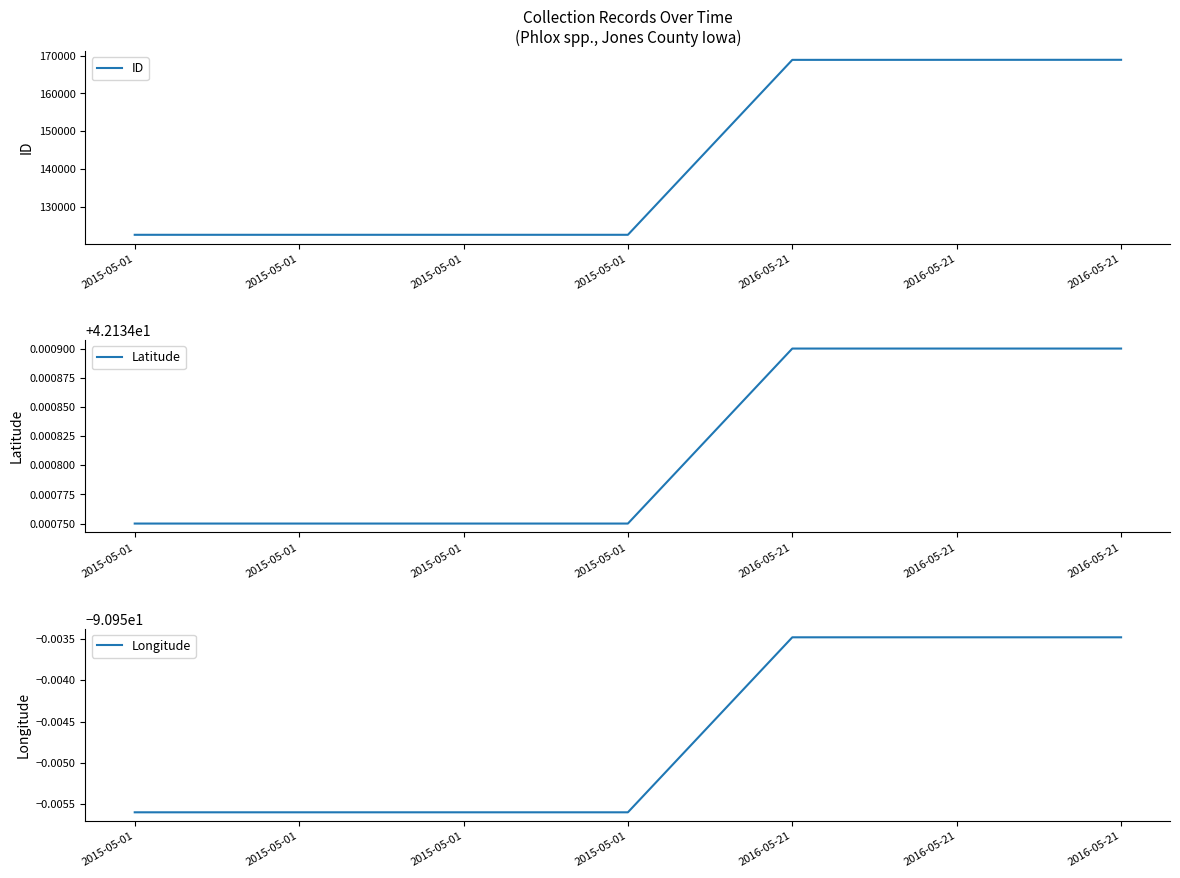

Reading left to right, transcribe all the data shown in this chart.

ID: 122653.0	122654.0	122655.0	122656.0	168881.0	168888.0	168897.0
Latitude: 42.1	42.1	42.1	42.1	42.1	42.1	42.1
Longitude: -91.0	-91.0	-91.0	-91.0	-91.0	-91.0	-91.0